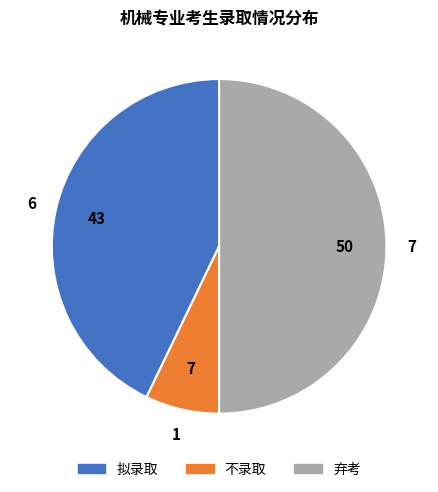

Does 拟录取 account for over 50% of the chart?

No